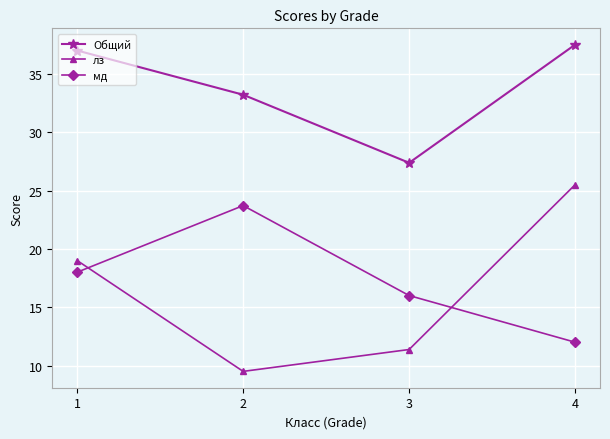

Which category has the highest value across all series?

4